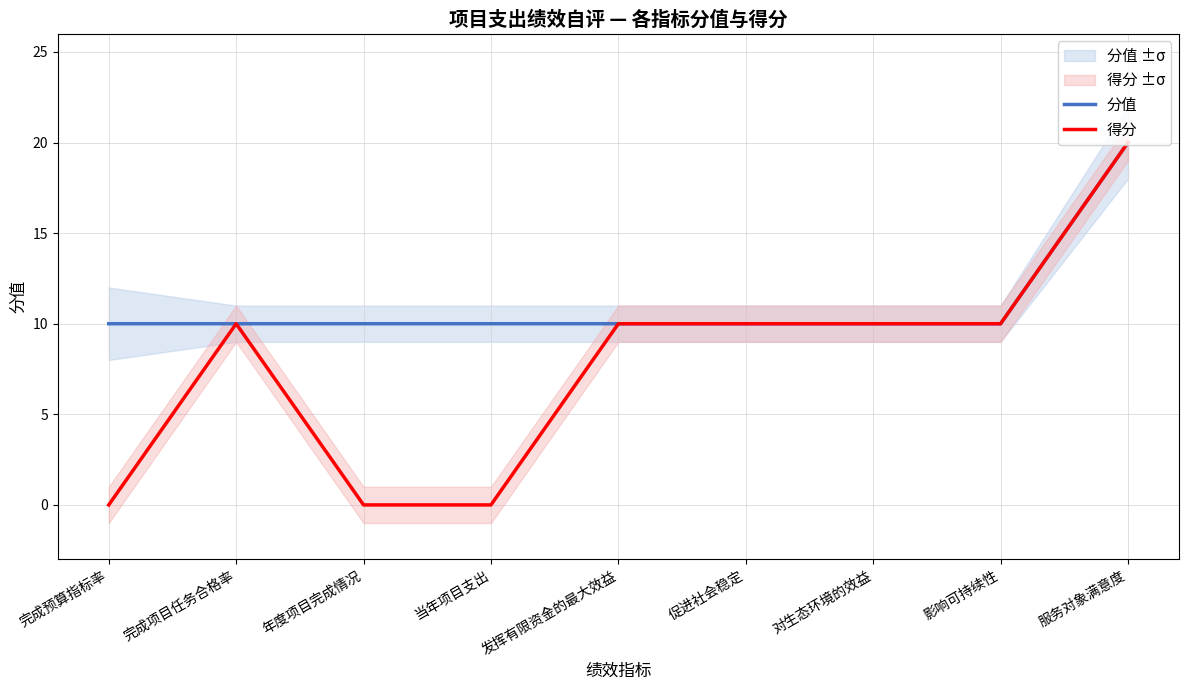

True or false: 得分 and 分值 cross at least once.

False